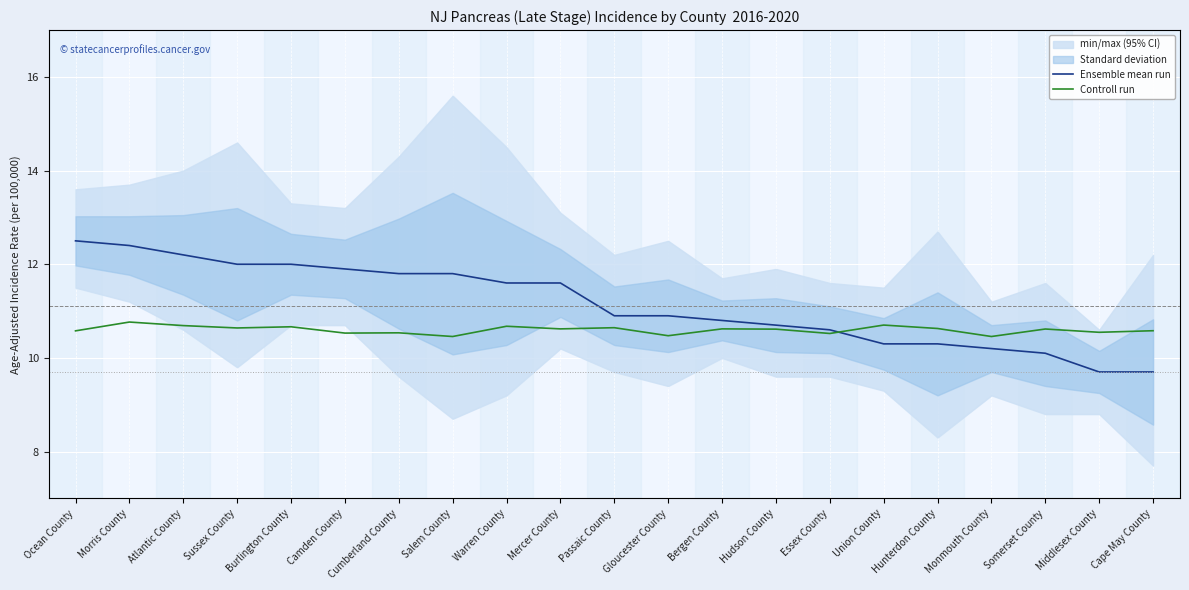

Rank the series at Essex County from lowest to highest value.

Controll run, Ensemble mean run